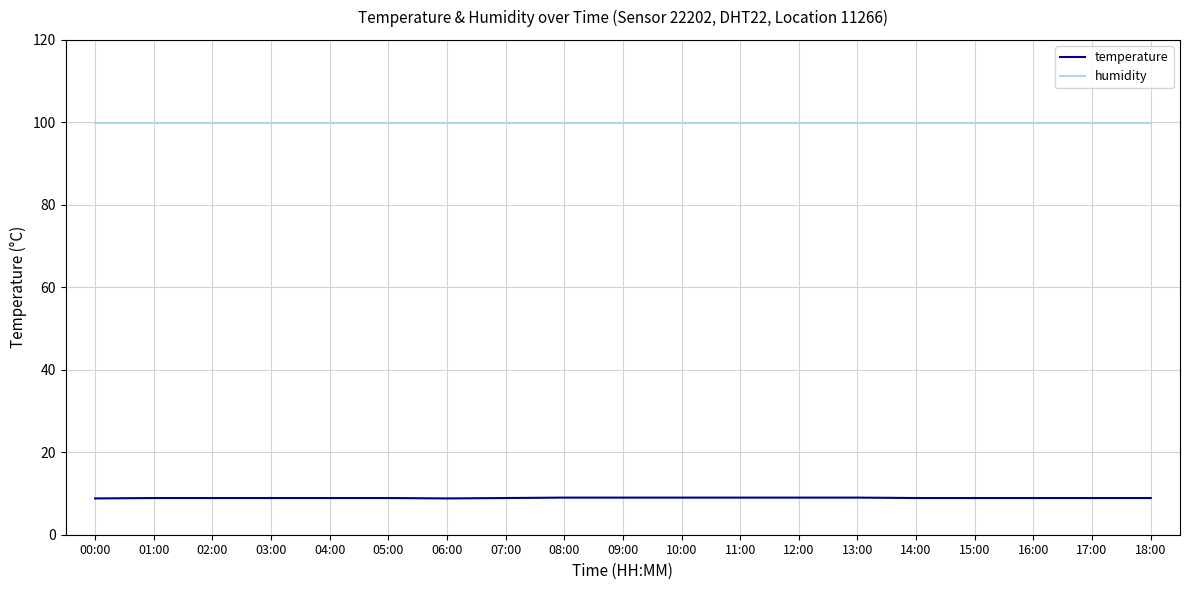

True or false: temperature and humidity intersect in this chart.

False